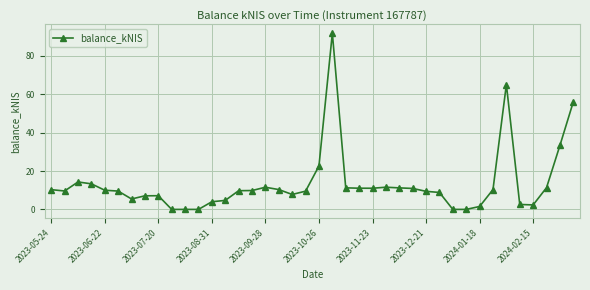

What is the greatest value displayed?

91.8